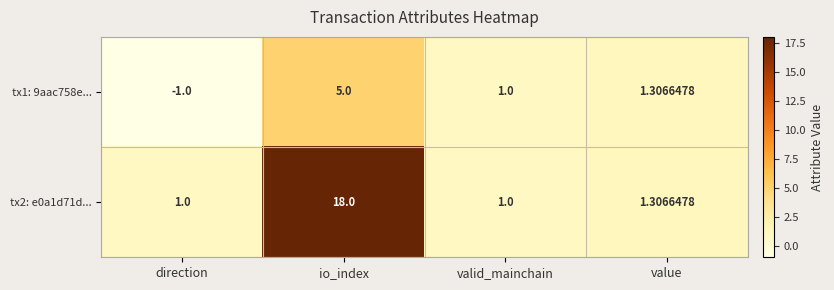

Count the number of categories in the chart.

4